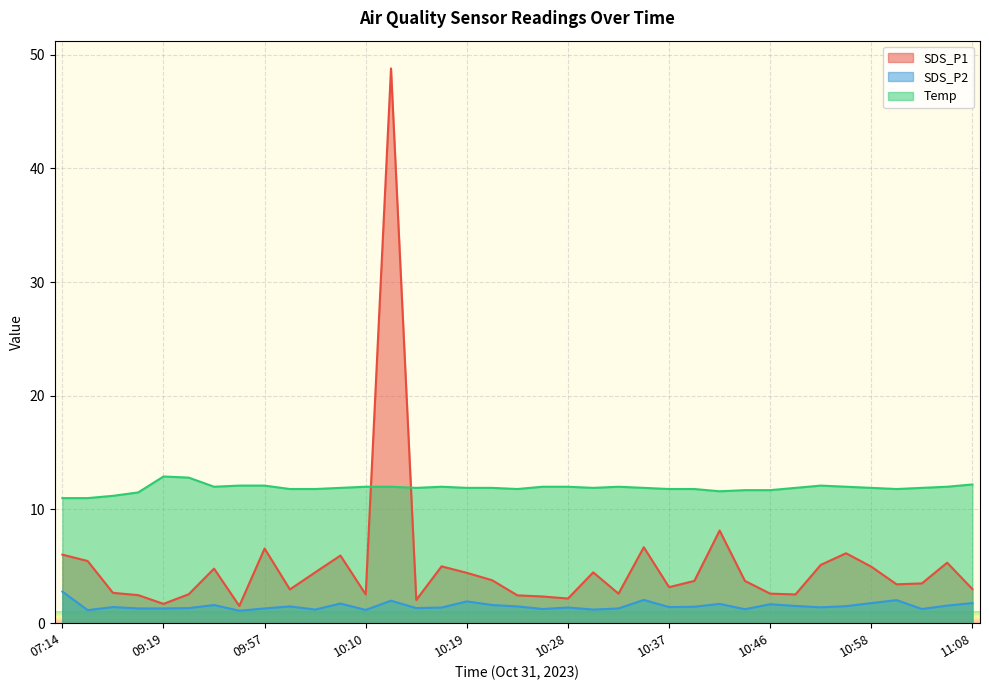

How many lines are shown in the chart?

3